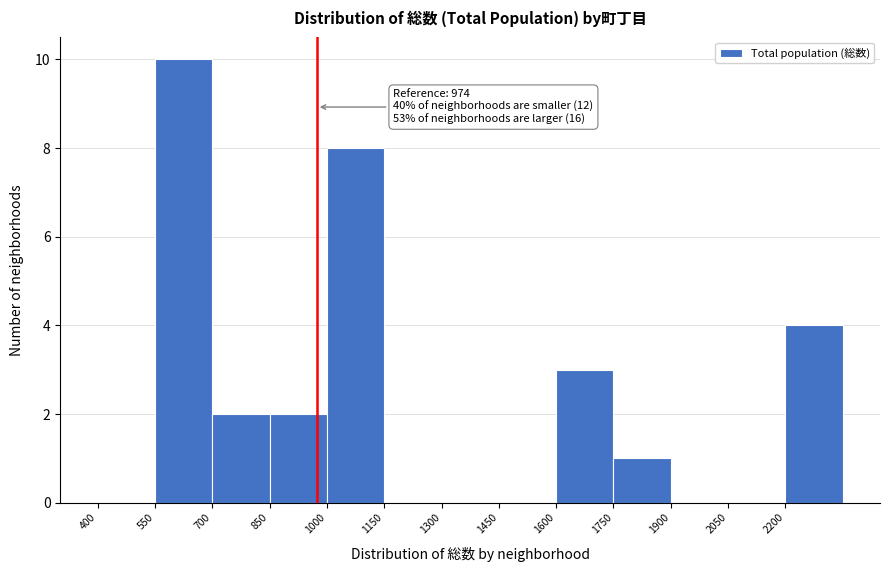

Over which range of the x-axis is the bar tallest?

550 to 700